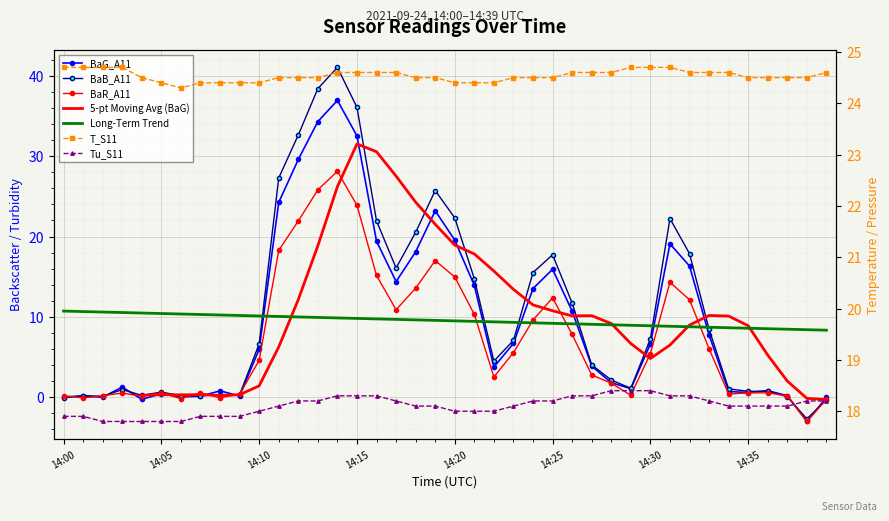

Which series has the largest total across all categories?

T_S11